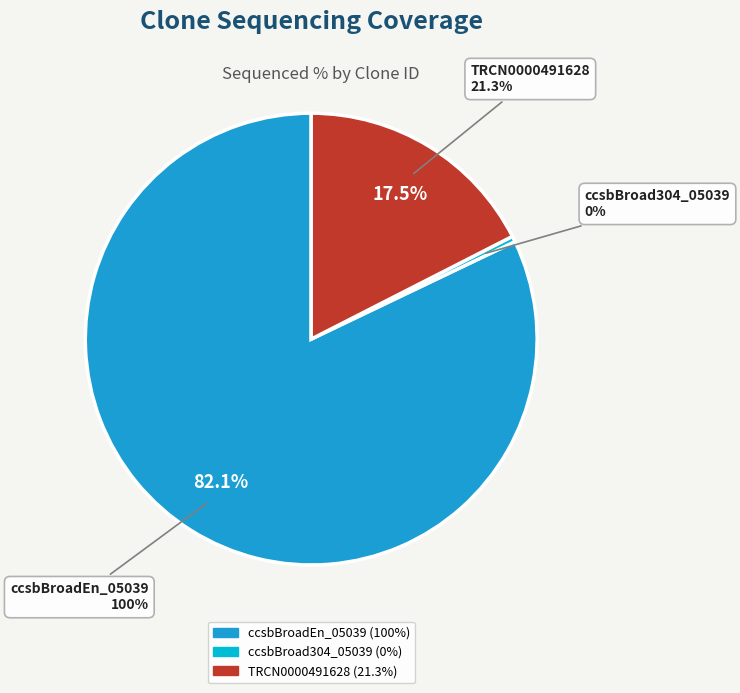

Is ccsbBroadEn_05039 the majority of the pie?

Yes